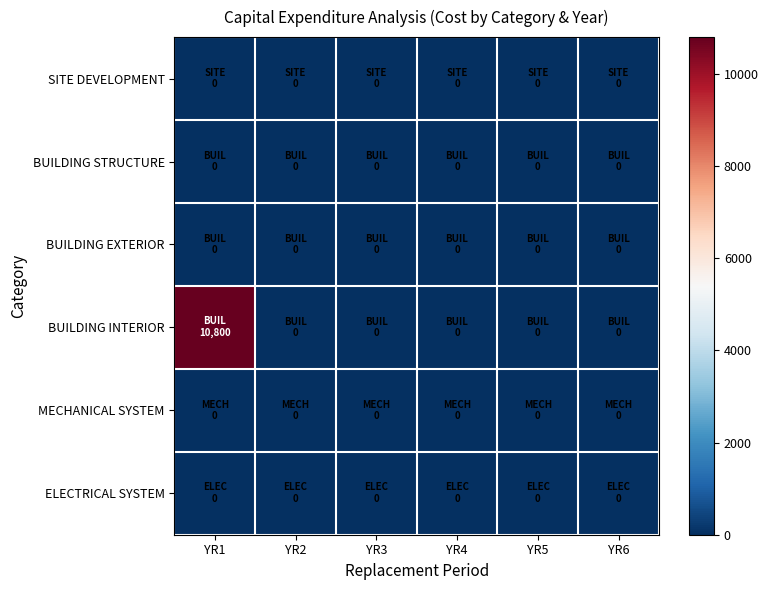

At which category does the chart reach its minimum across all series?

YR1